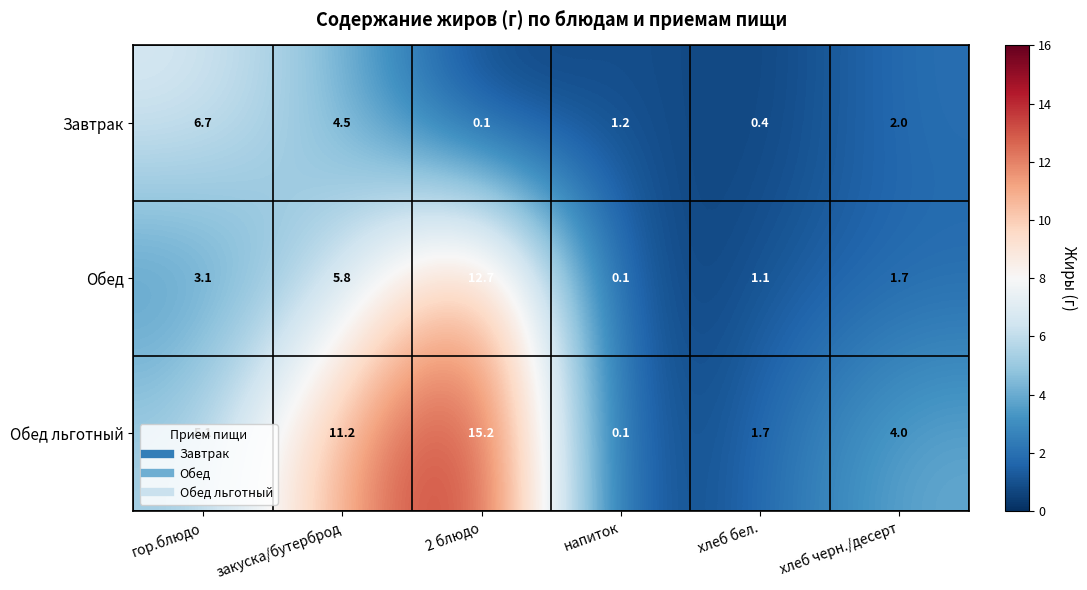

At which label does Обед reach its minimum?

напиток